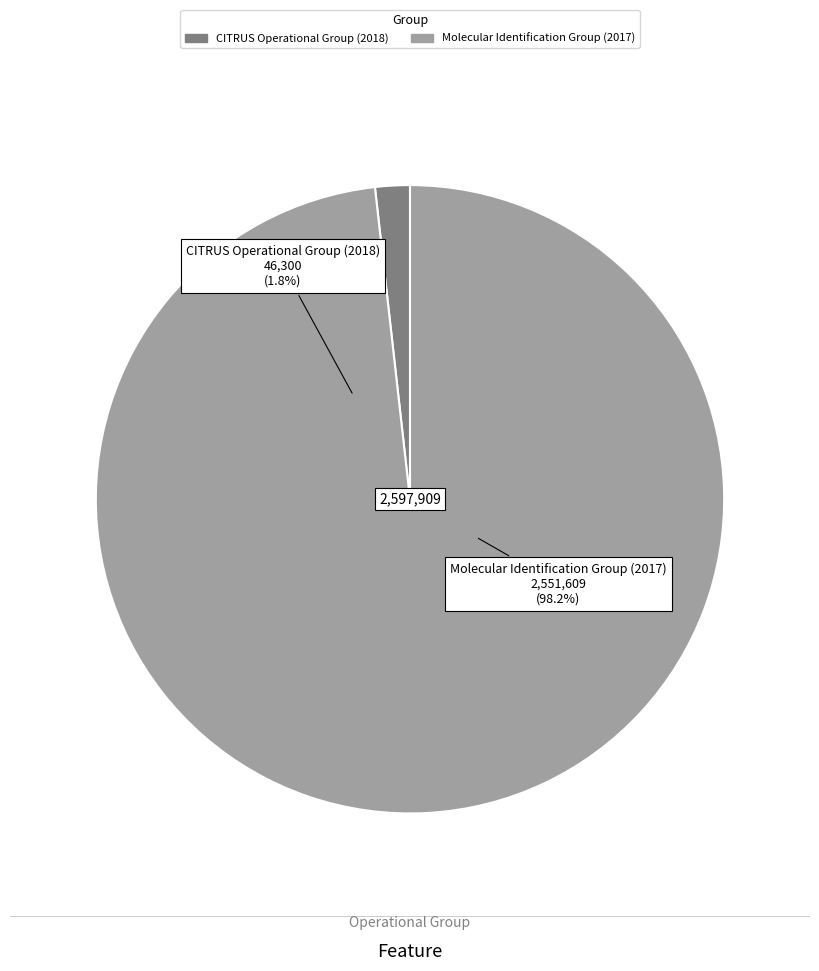

How many slices are in this pie chart?

2